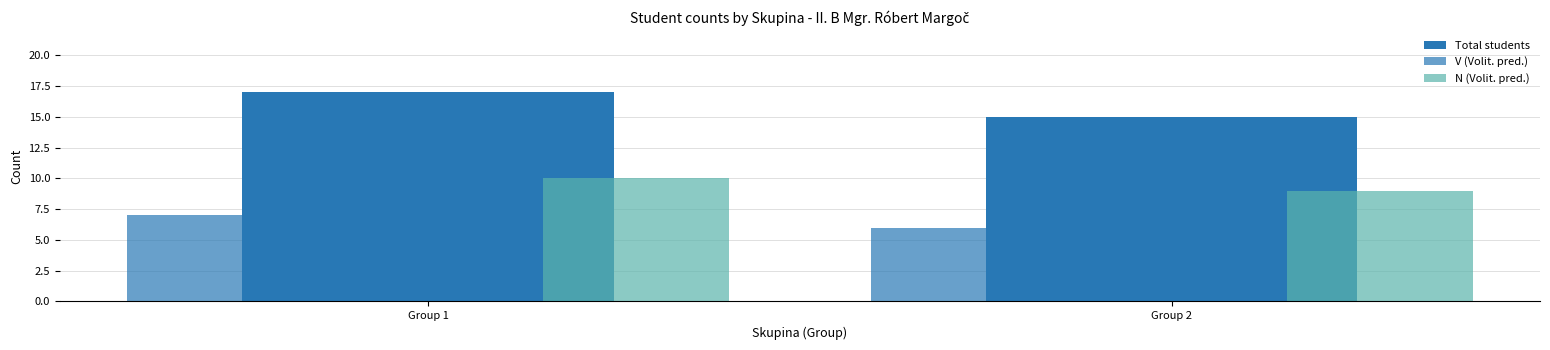

How many data points does each series have?

2